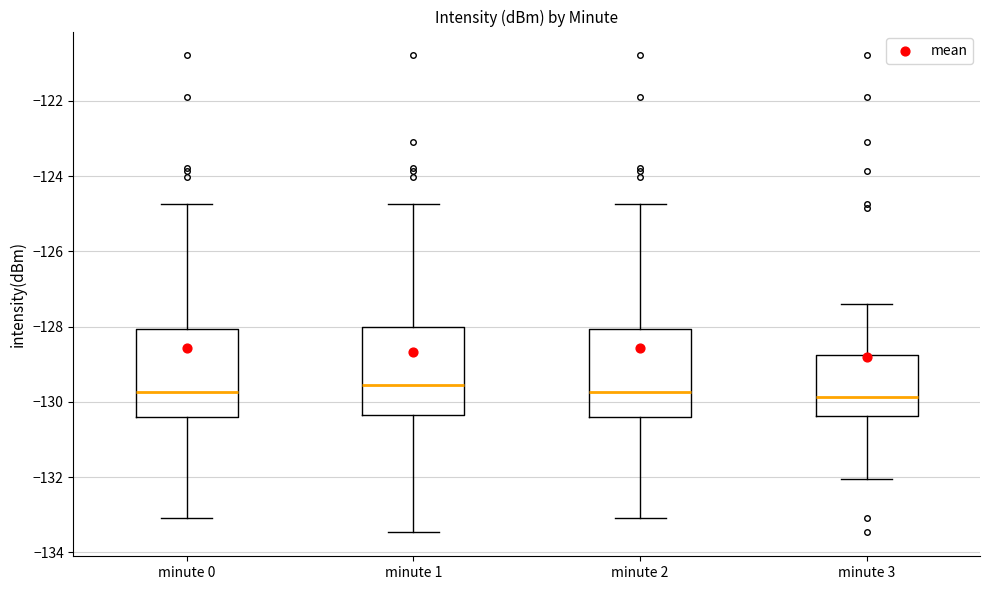

Reading left to right, transcribe this box plot: for each box, give where its median line is, the range the box spans, and where its two whiskers end, as read against the y-axis. The values are not printed on the chart, so give them approximately, as read against the axis.

minute 0: median -129.8, box -130.4 to -128.0, whiskers -133.0 to -124.8
minute 1: median -129.6, box -130.4 to -128.0, whiskers -133.4 to -124.8
minute 2: median -129.8, box -130.4 to -128.0, whiskers -133.0 to -124.8
minute 3: median -129.8, box -130.4 to -128.8, whiskers -132.0 to -127.4